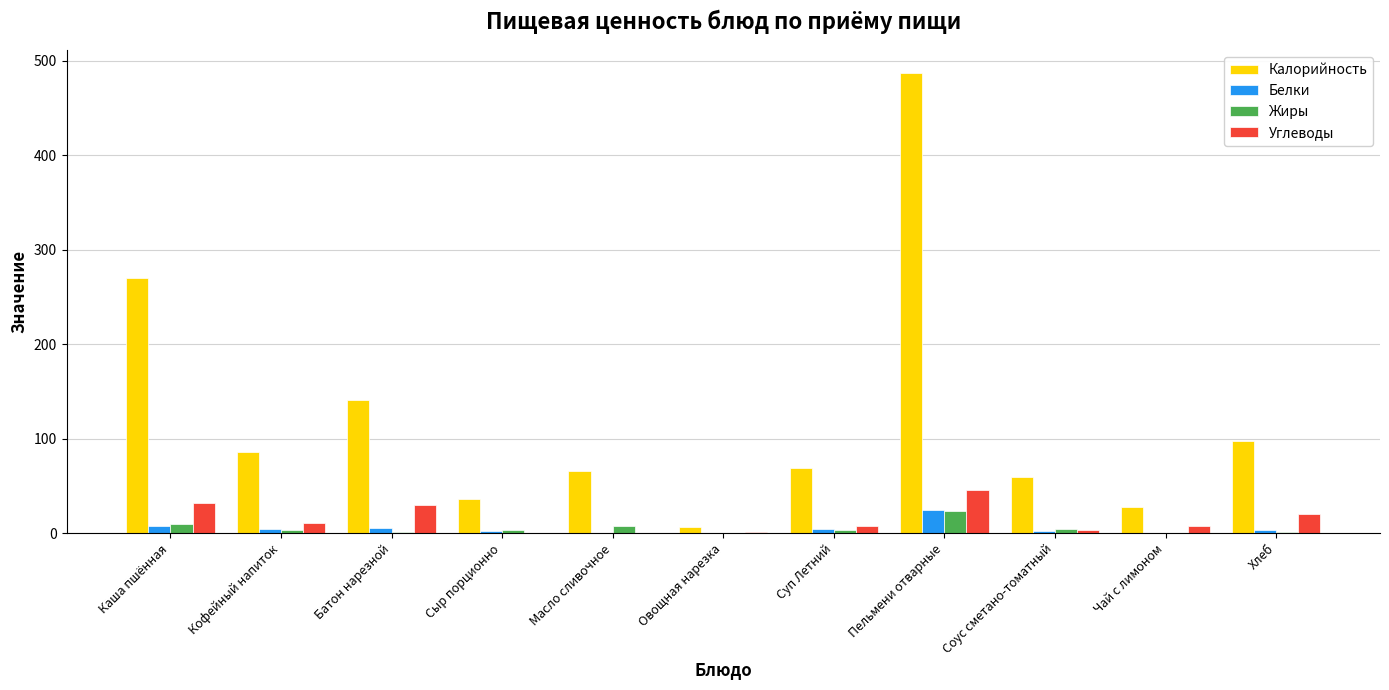

Which series has the largest total across all categories?

Калорийность